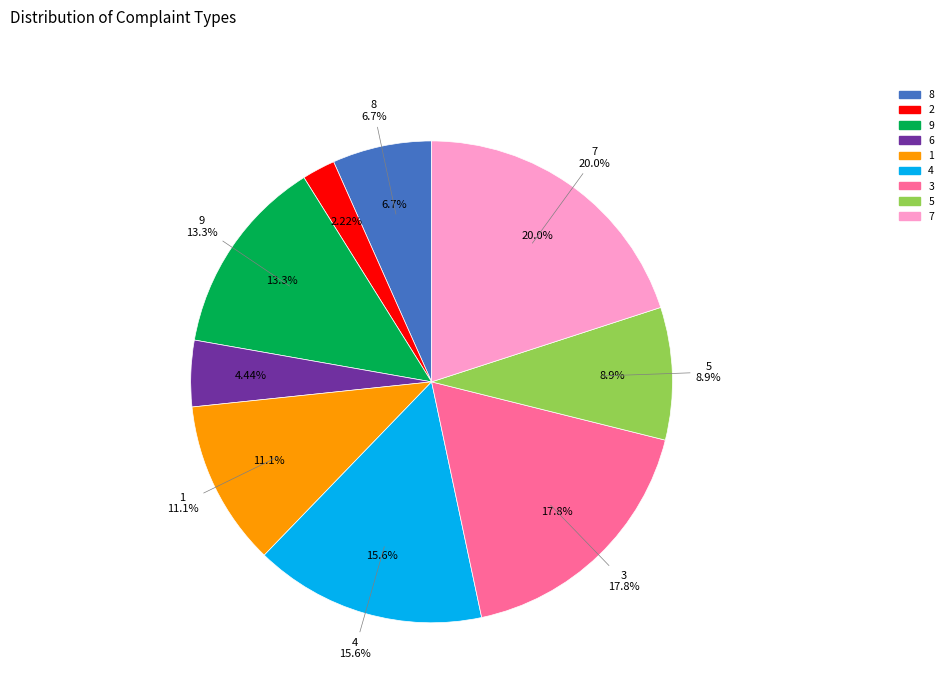

To the nearest percent, what is the combined percentage of 4 and 9?

29%